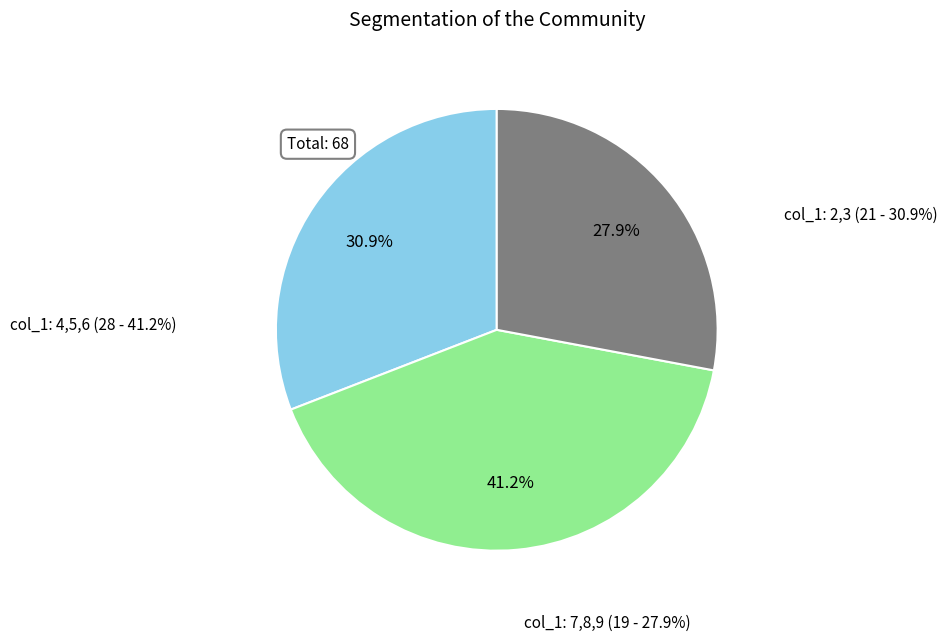

Between 5 and 4, which is larger?

4